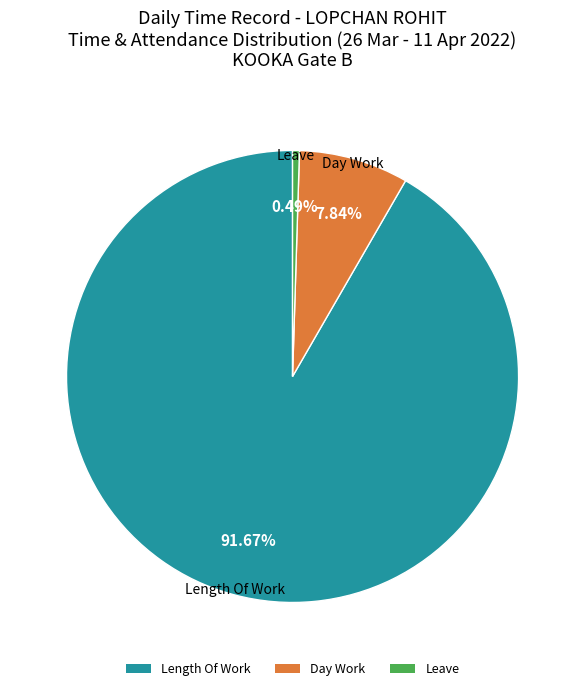

How many slices are in this pie chart?

3